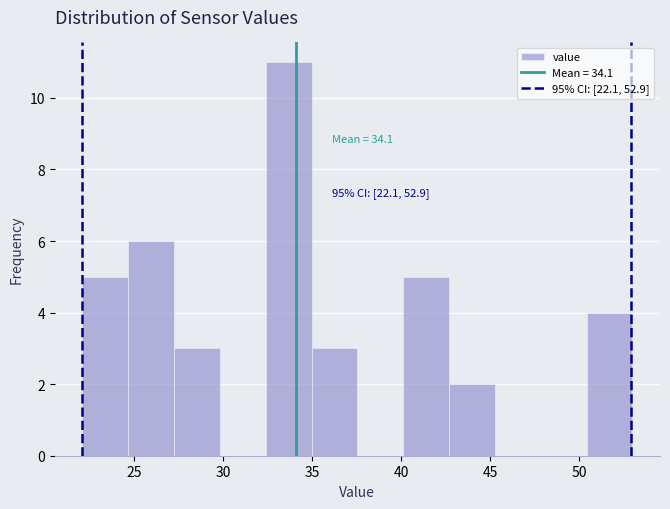

Which range on the x-axis has the tallest bar?

32.5 to 35.0